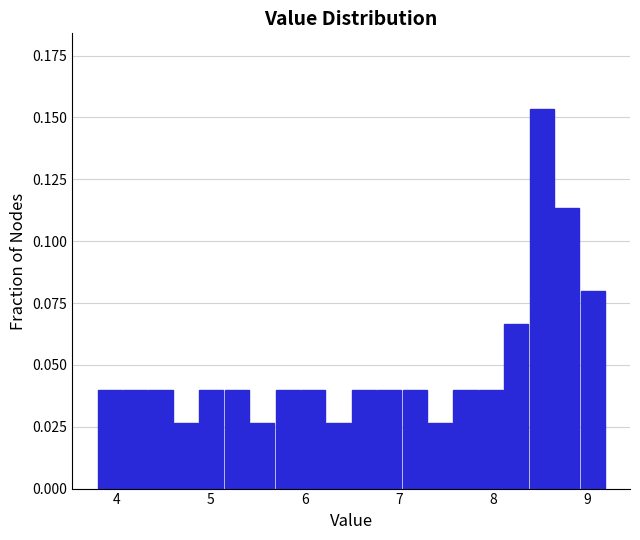

Around what value on the x-axis is the tallest bar? Give the approximate position of its centre, as read against the axis.

8.5